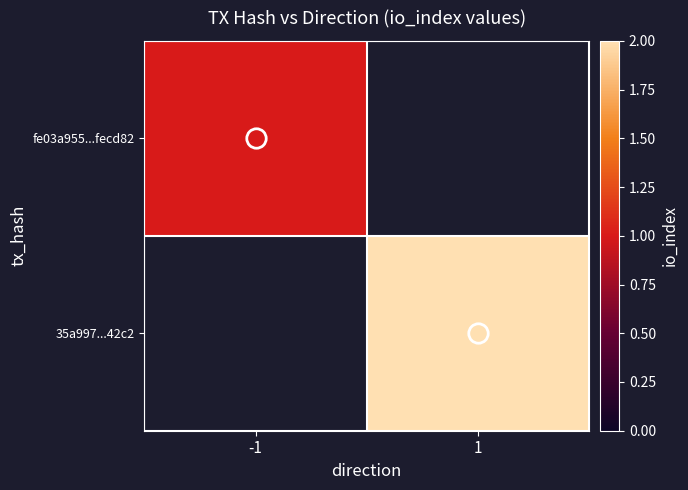

The 35a997...42c2 series shows 2.0 at 1. True or false?

True